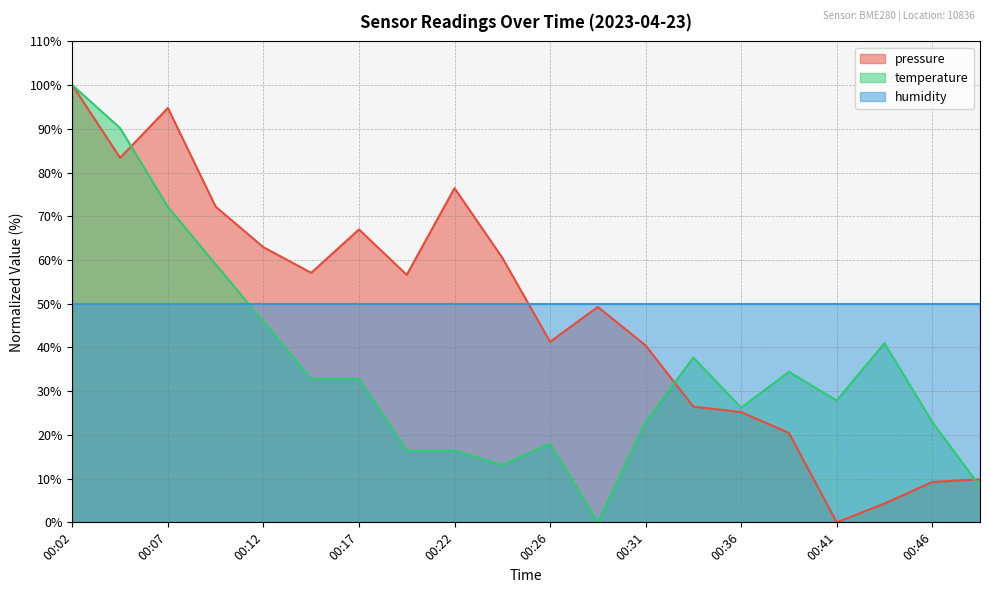

Rank the series at 00:31 from highest to lowest value.

humidity, pressure, temperature